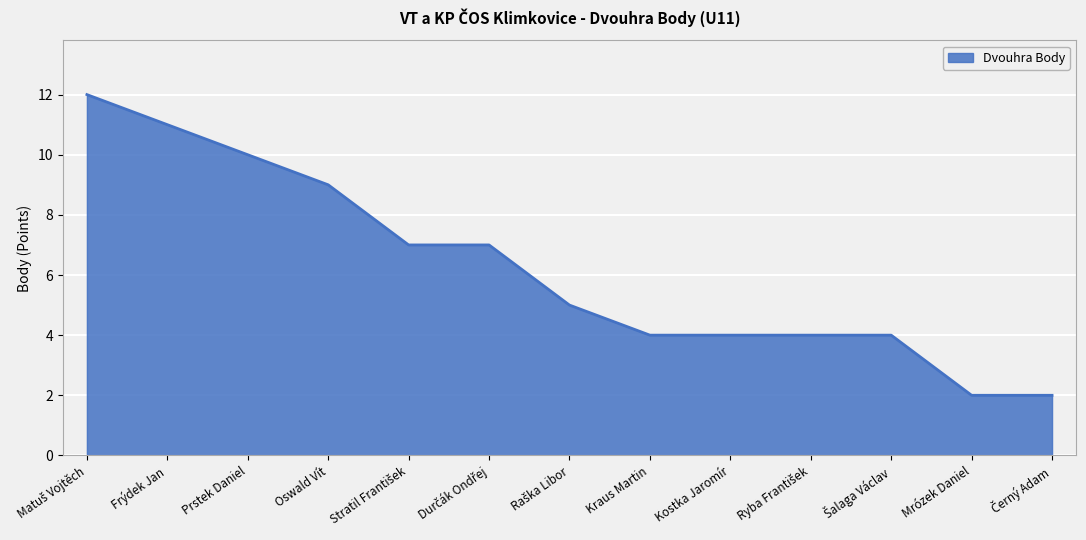

The value at Kostka Jaromír is 2. True or false?

False